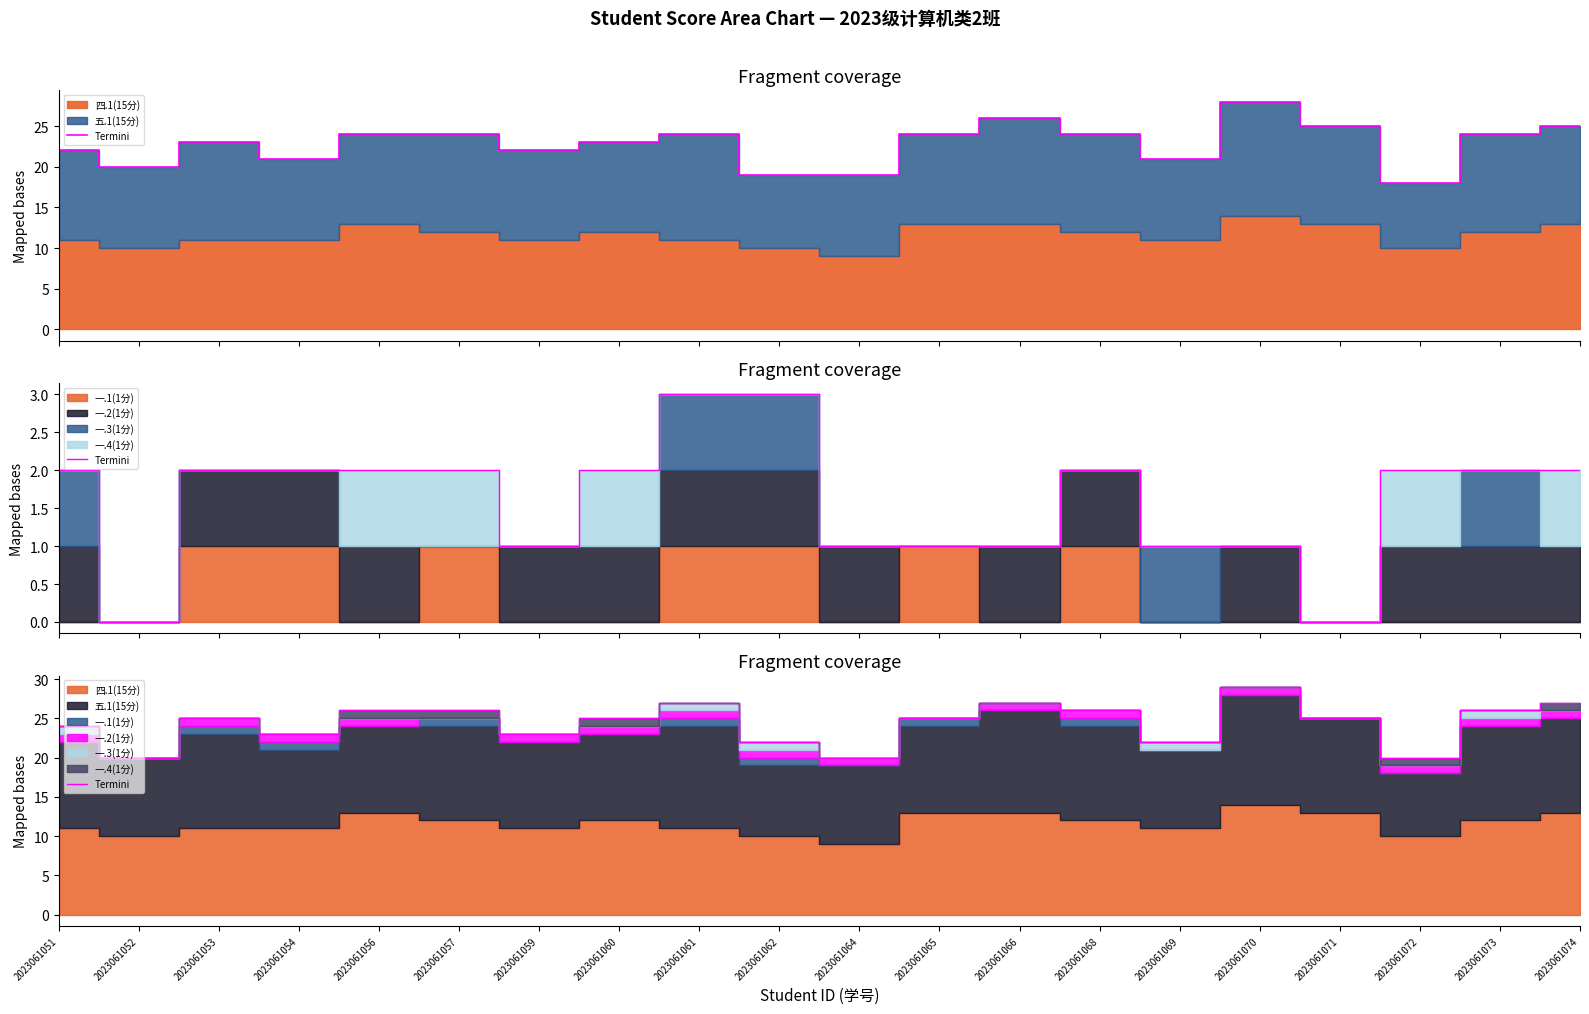

At which category does the data reach its first local peak?

2023061053